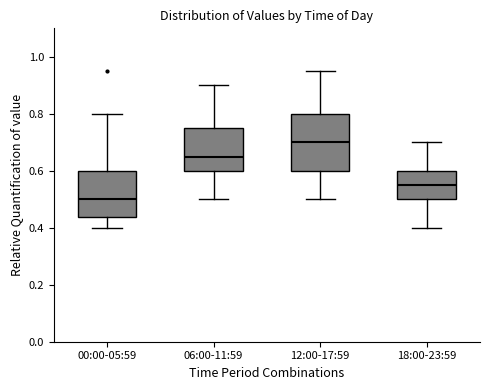

Which box's median line is the highest?

12:00-17:59